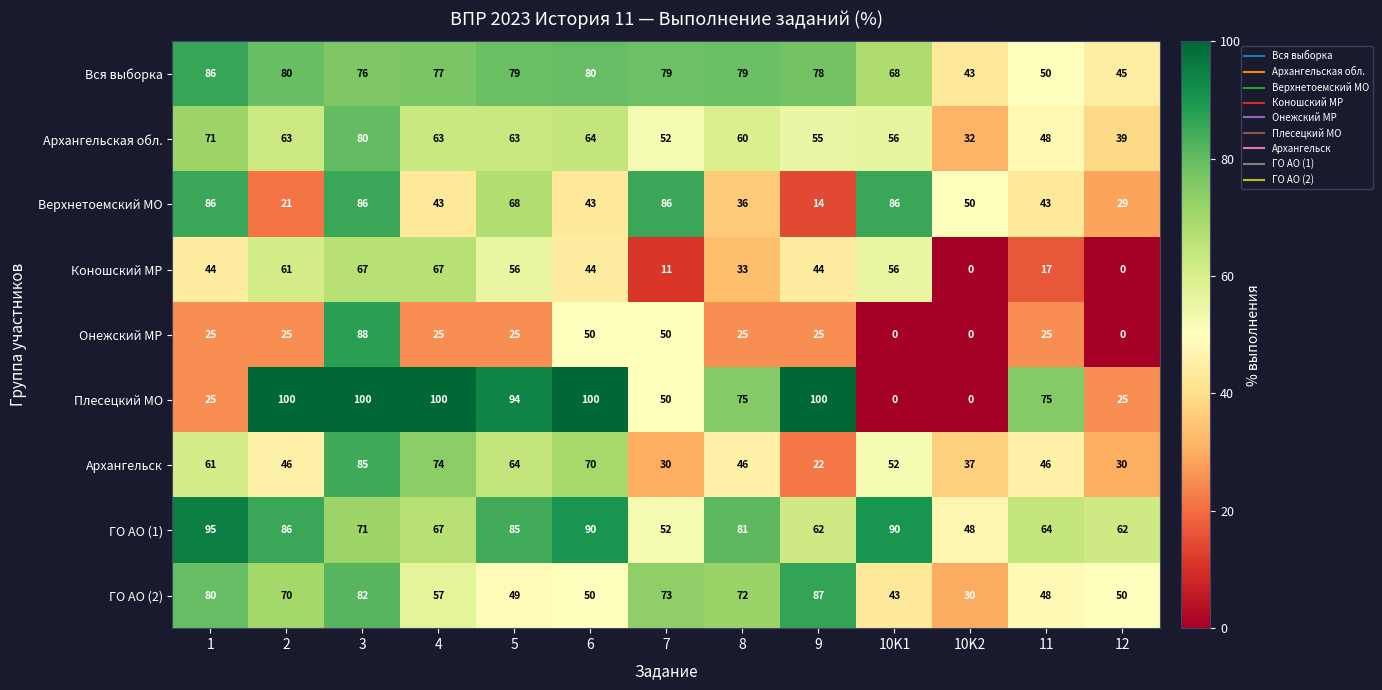

True or false: Вся выборка has a value of 13 at 11.

False